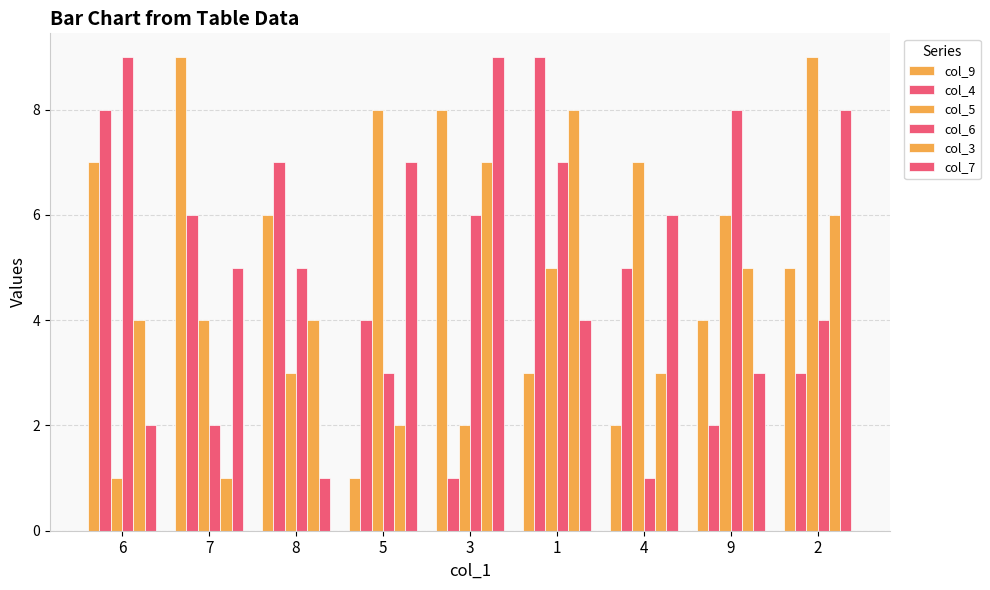

What is the approximate value of col_9 at 7?

9